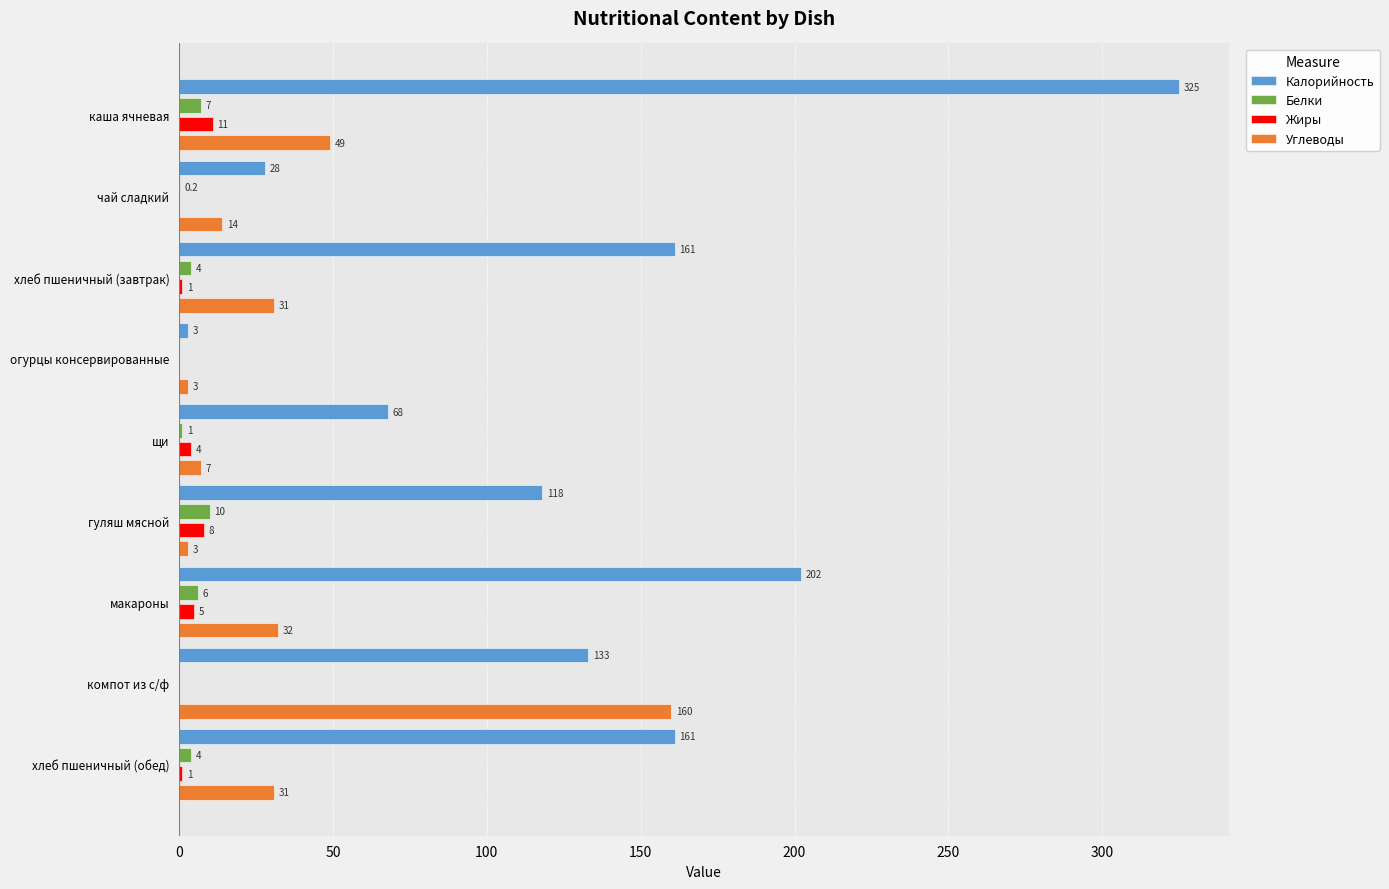

What is the sum of all Калорийность values?

1199.0